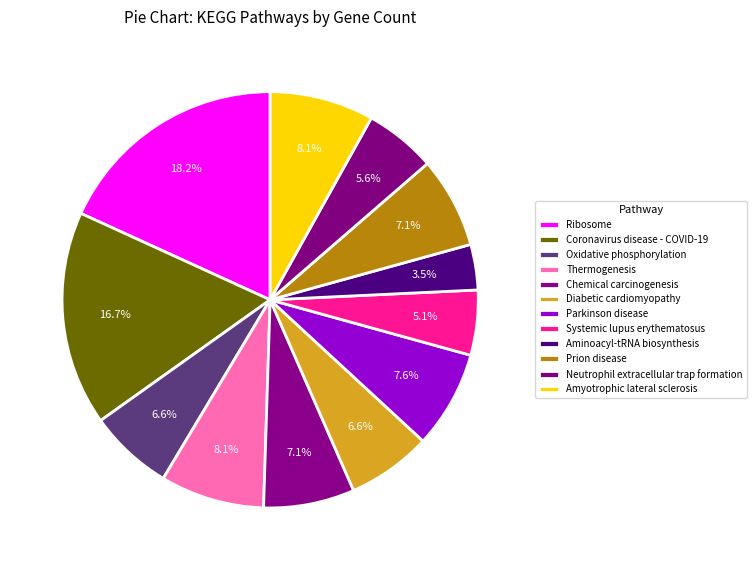

Which slice is the smallest?

Aminoacyl-tRNA biosynthesis